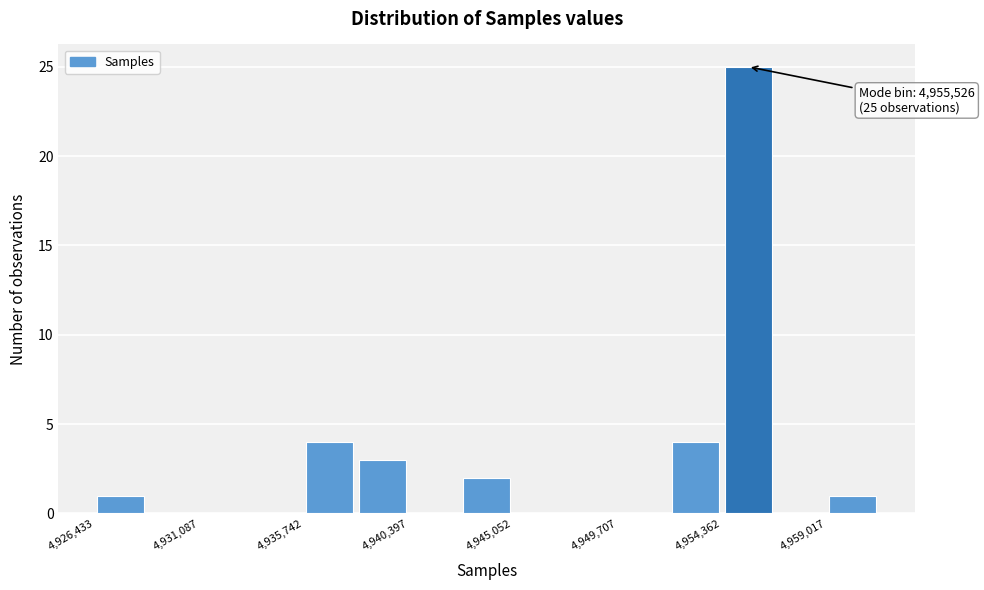

Which range on the x-axis has the tallest bar?

4954500 to 4956500